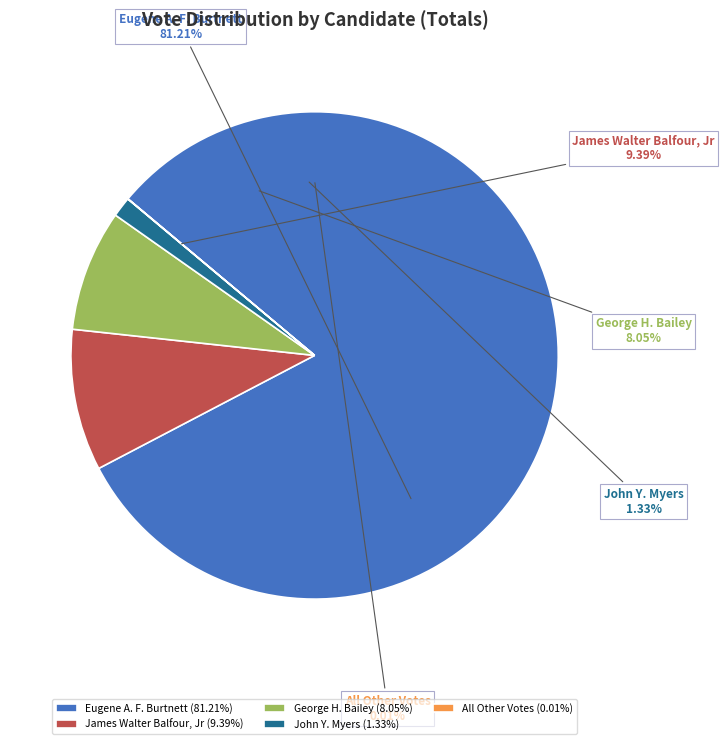

Does George H. Bailey account for over 50% of the chart?

No